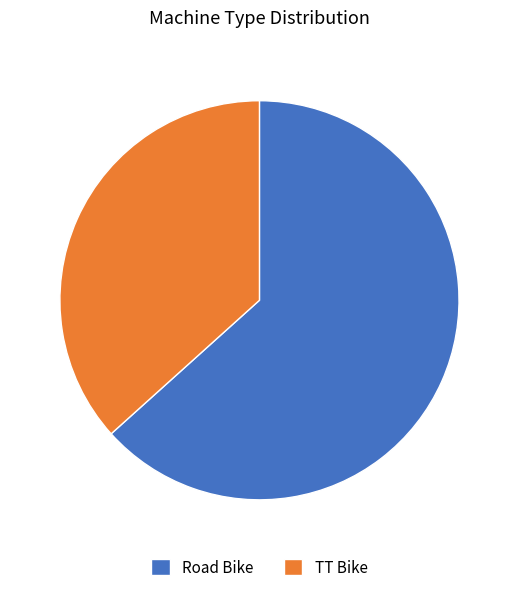

Does TT Bike account for over 50% of the chart?

No